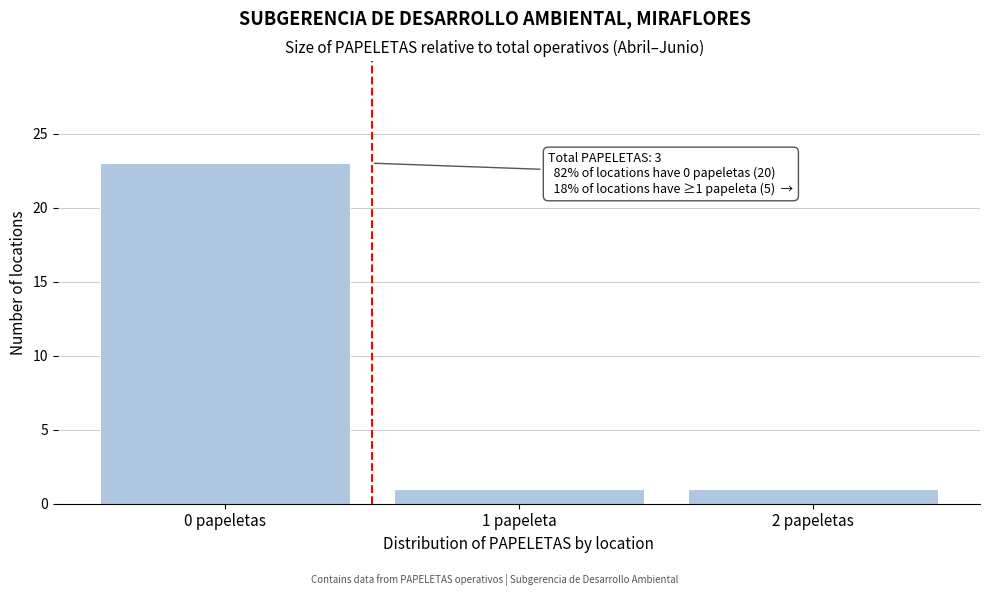

Reading left to right, extract all data points from this chart.

23	1	1